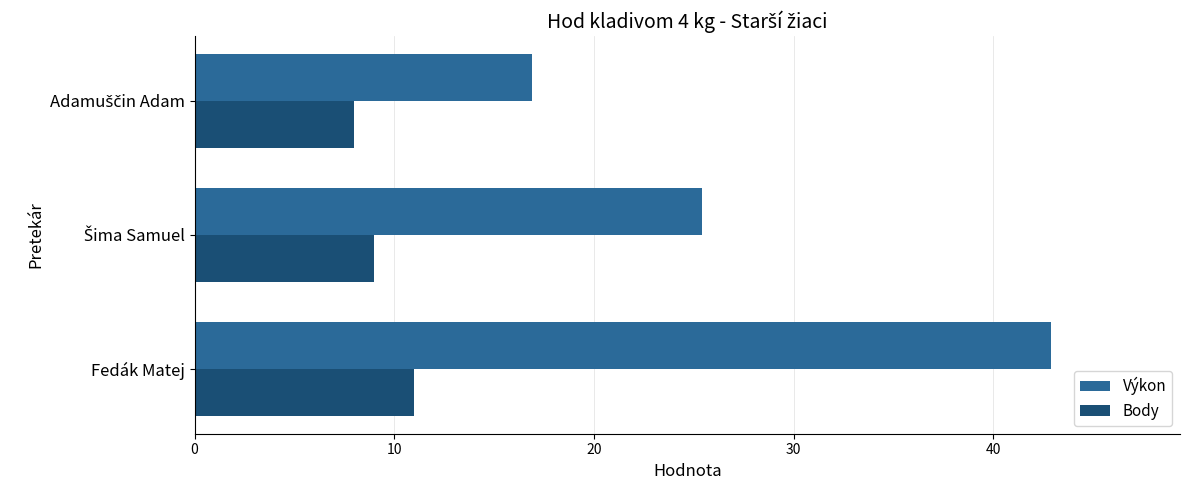

Rank the series by their average value, from lowest to highest.

Body, Výkon